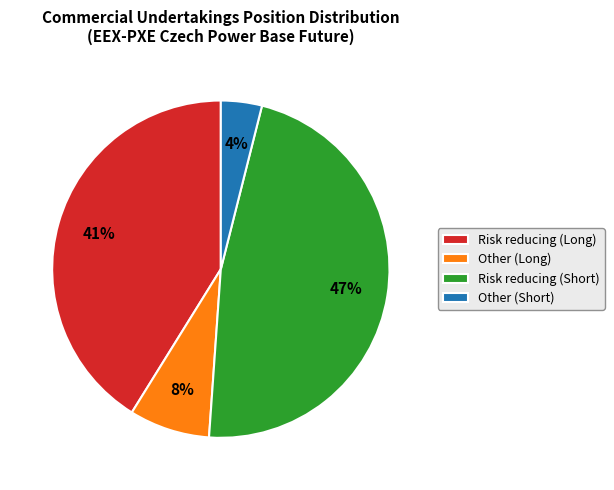

To the nearest percent, what is the difference between the Risk reducing (Long) and Risk reducing (Short) slice percentages?

6%